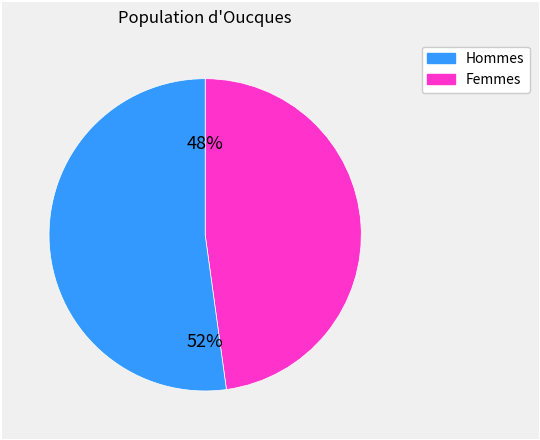

How many slices are in this pie chart?

2